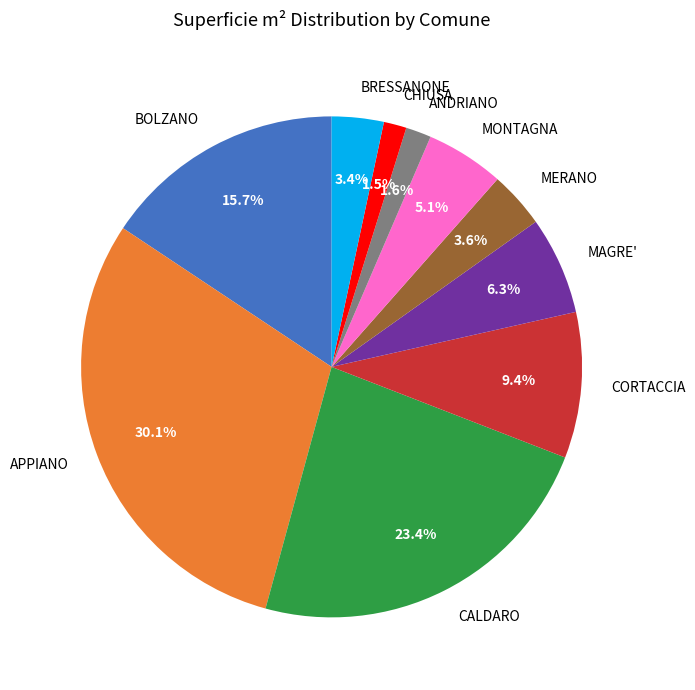

To the nearest percent, what is the combined percentage of CALDARO and MERANO?

27%